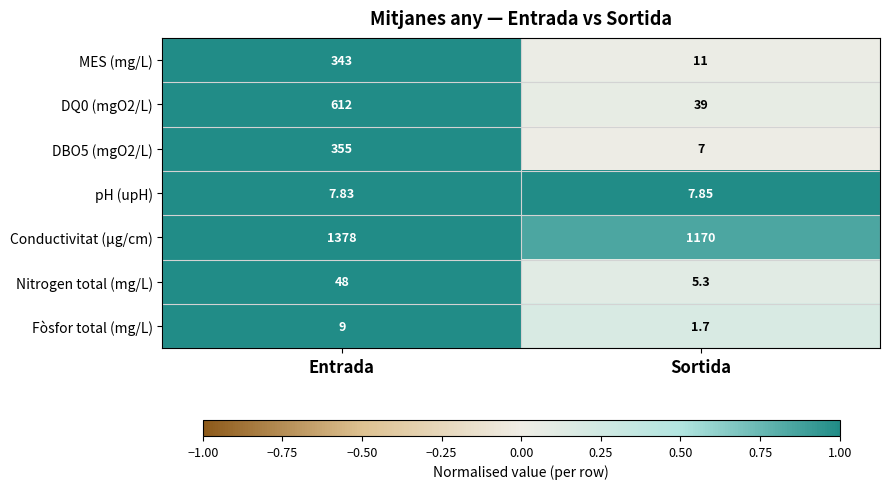

List the labels in order of Nitrogen total (mg/L) value, smallest first.

Sortida, Entrada